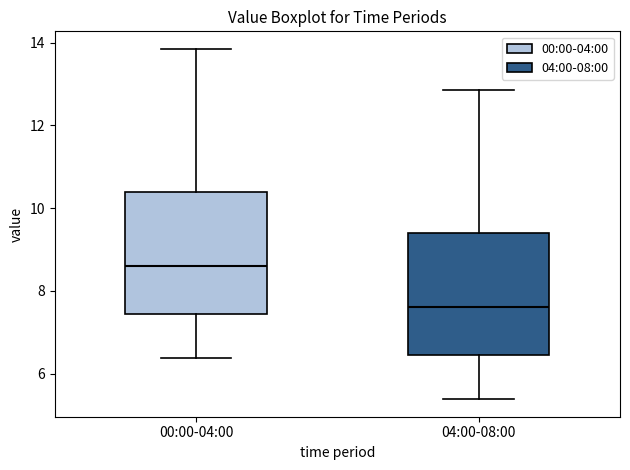

Where does the lower whisker of the box for 04:00-08:00 end on the y-axis? The values are not printed on the chart, so give them approximately, as read against the axis.

5.4